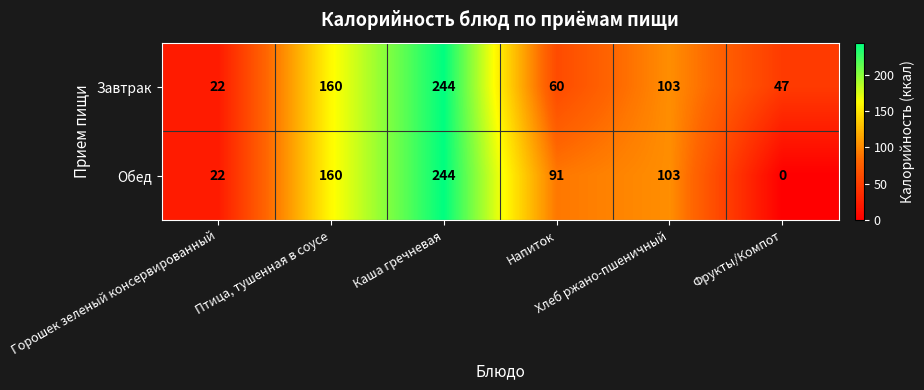

What is the difference between the maximum and second lowest values in the Обед series?

222